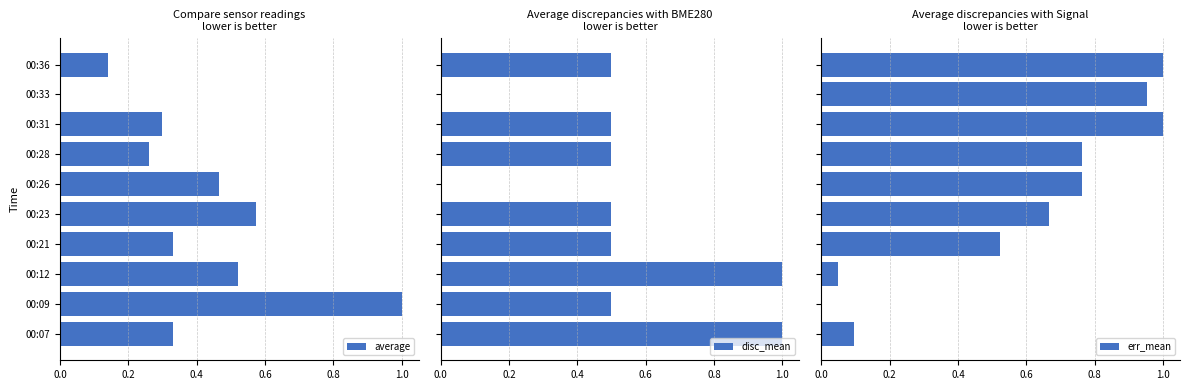

Does the chart contain stacked bars?

No